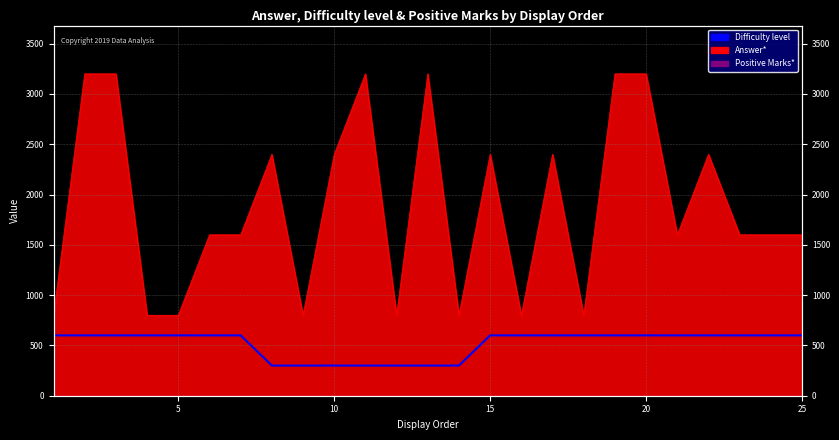

What is the difference between the maximum and minimum values?

300